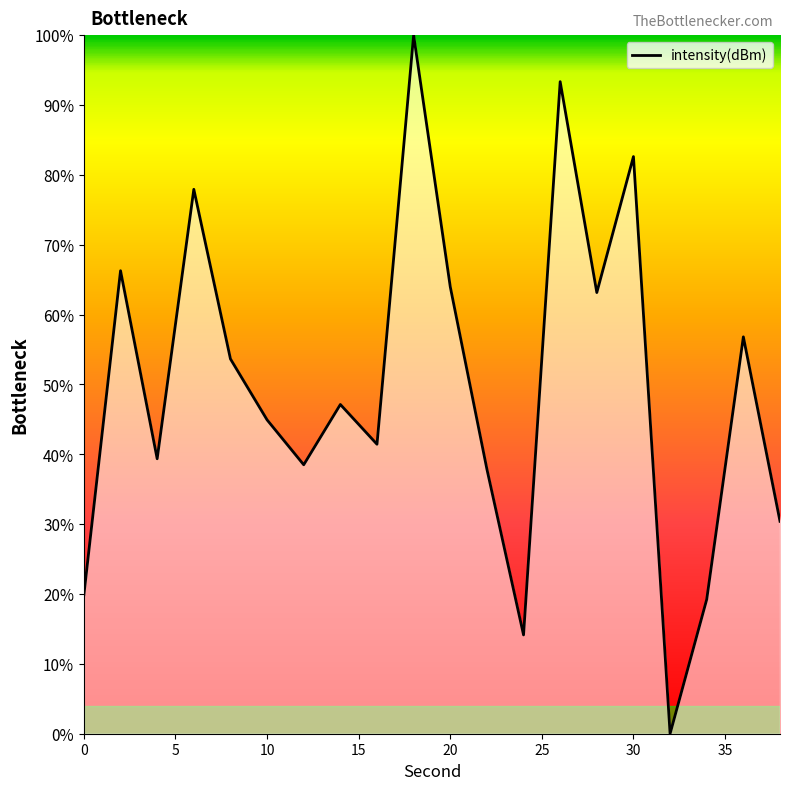

What is the greatest value displayed?

100.0